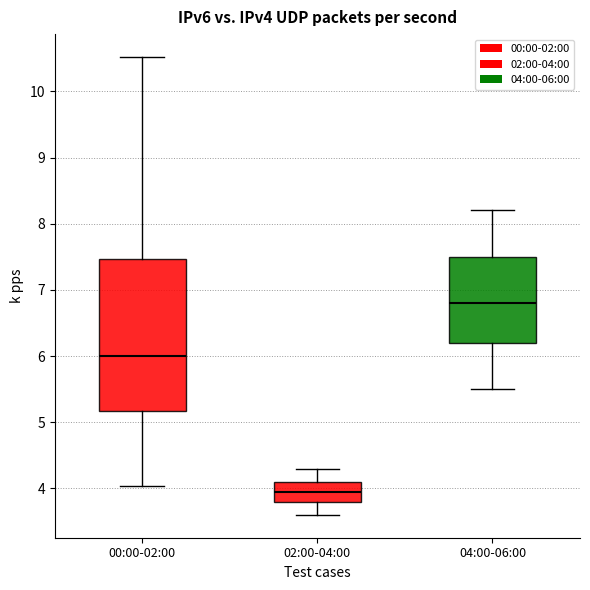

Where is the lower edge of the box for 04:00-06:00 on the y-axis? The values are not printed on the chart, so give them approximately, as read against the axis.

6.2